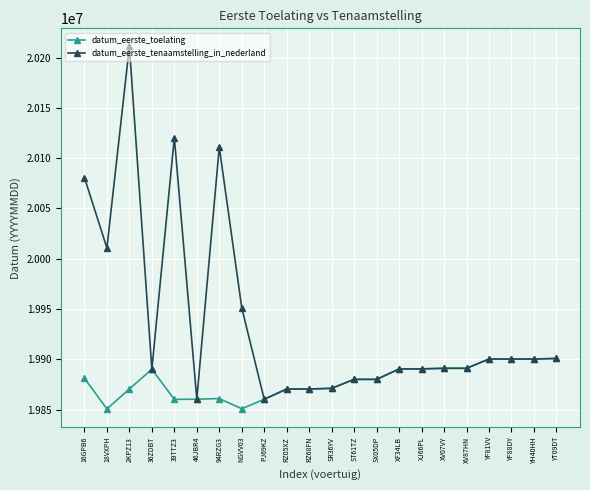

At how many categories does at least one series exceed 20134031?

1